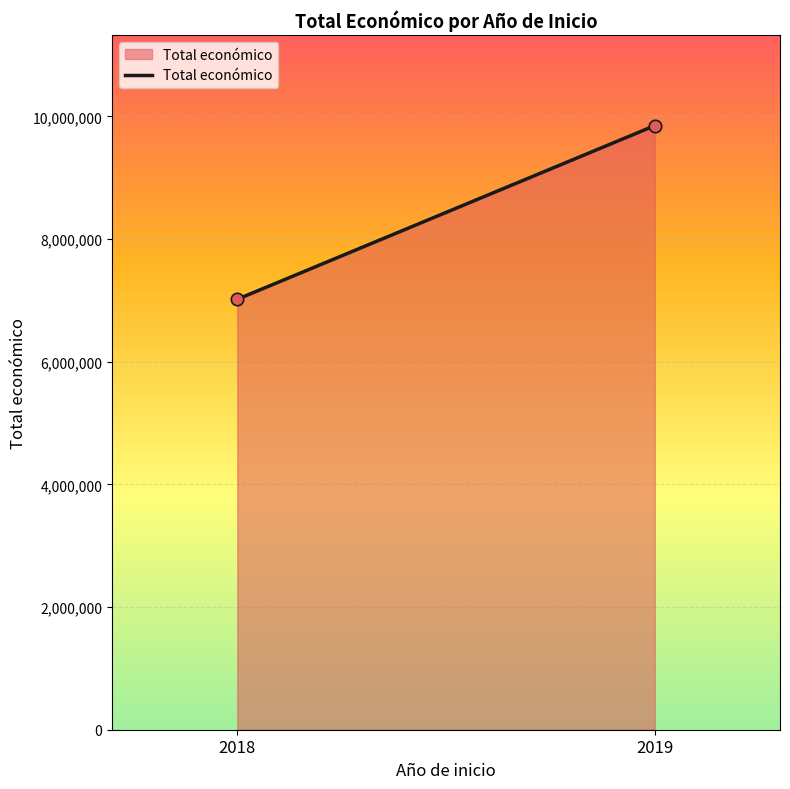

What is the range of Y values (max minus min)?

2830862